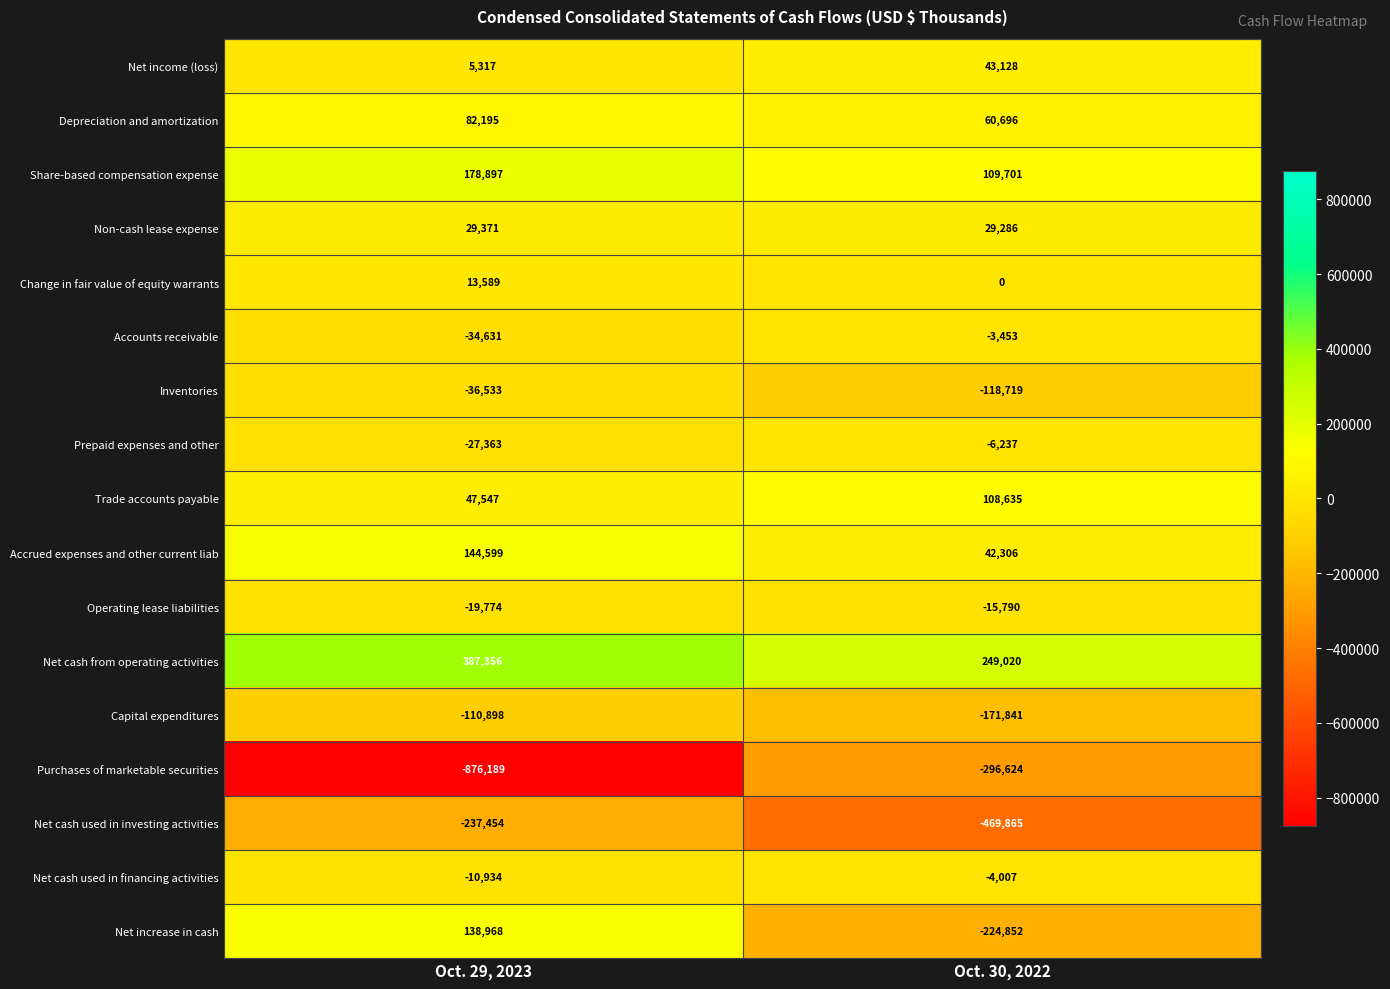

How many data points does each series have?

2